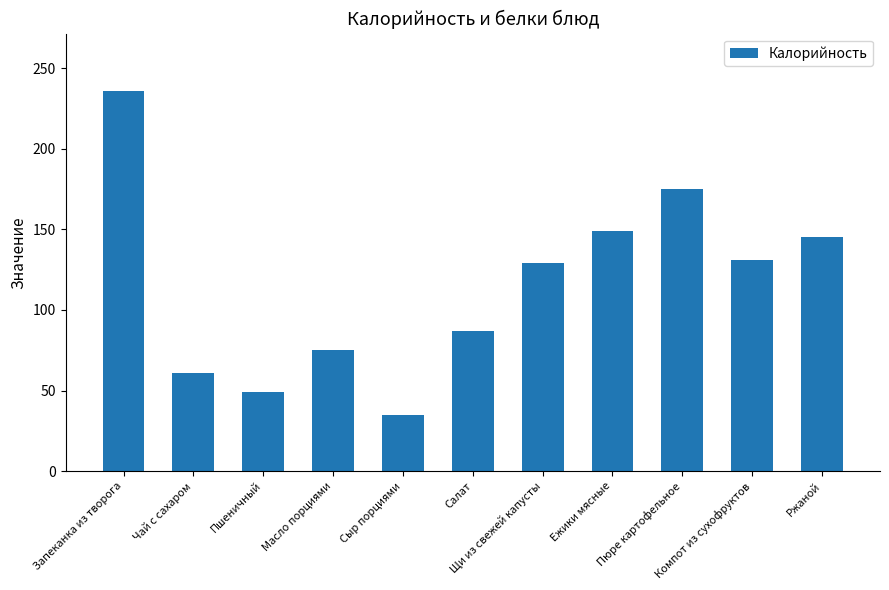

How many bars are there in total?

11